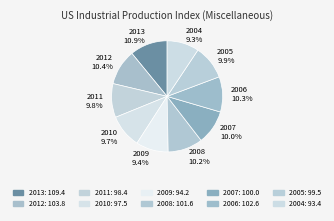

Is it true that 2009 is 9% of the pie?

True